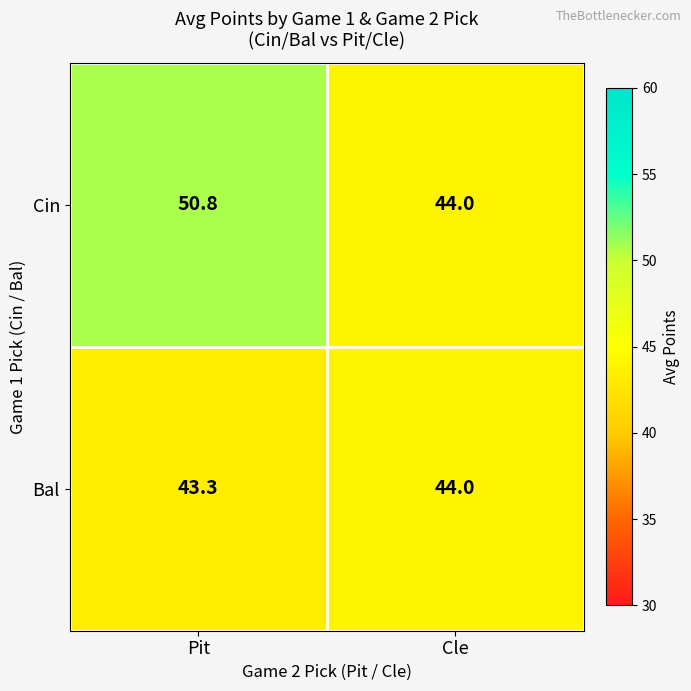

At how many categories does at least one series exceed 50?

1